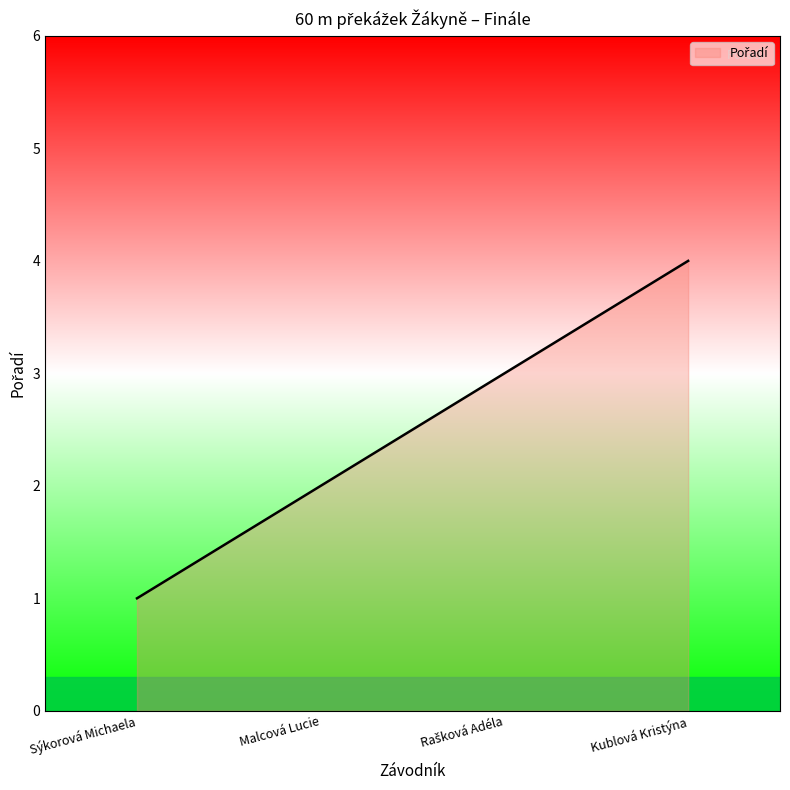

Which label corresponds to the largest value in the chart?

Kublová Kristýna